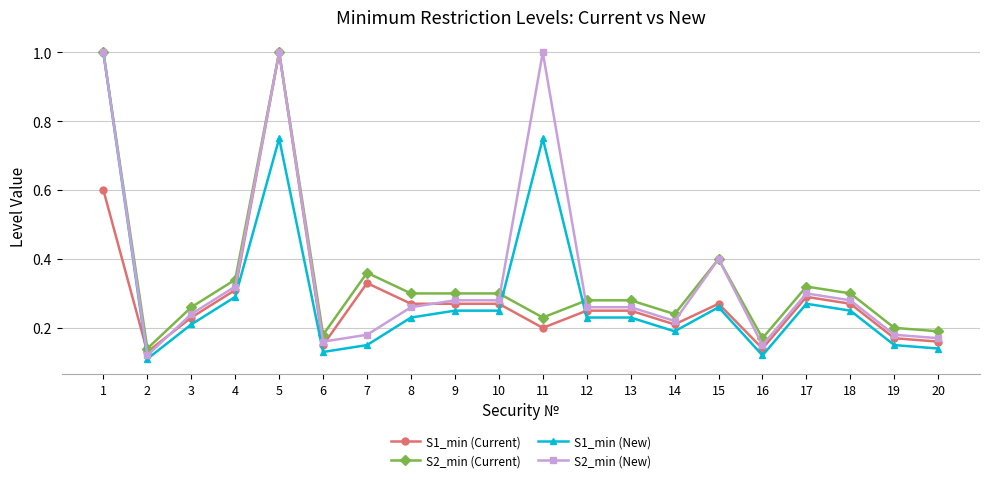

What is the maximum value for S2_min (Current)?

1.0